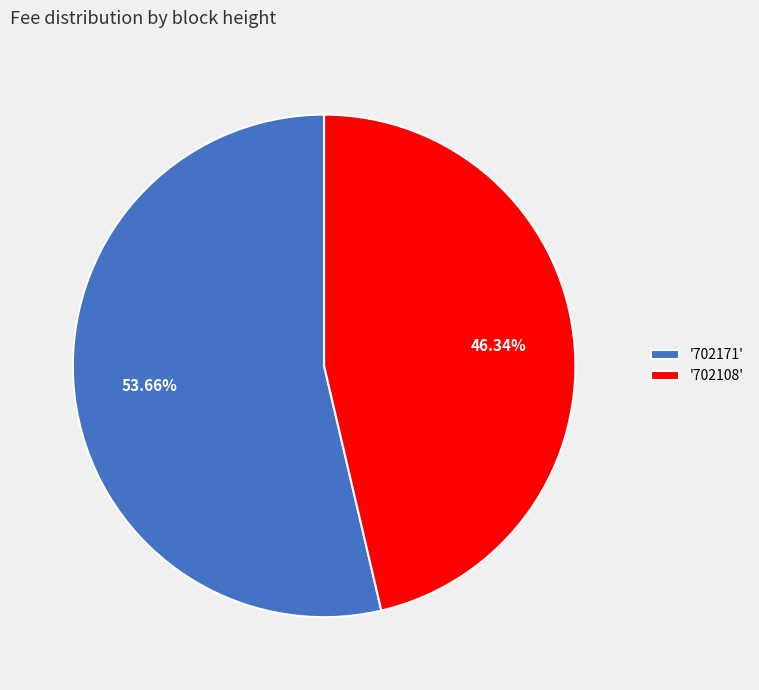

To the nearest percent, what is the average slice percentage?

50%